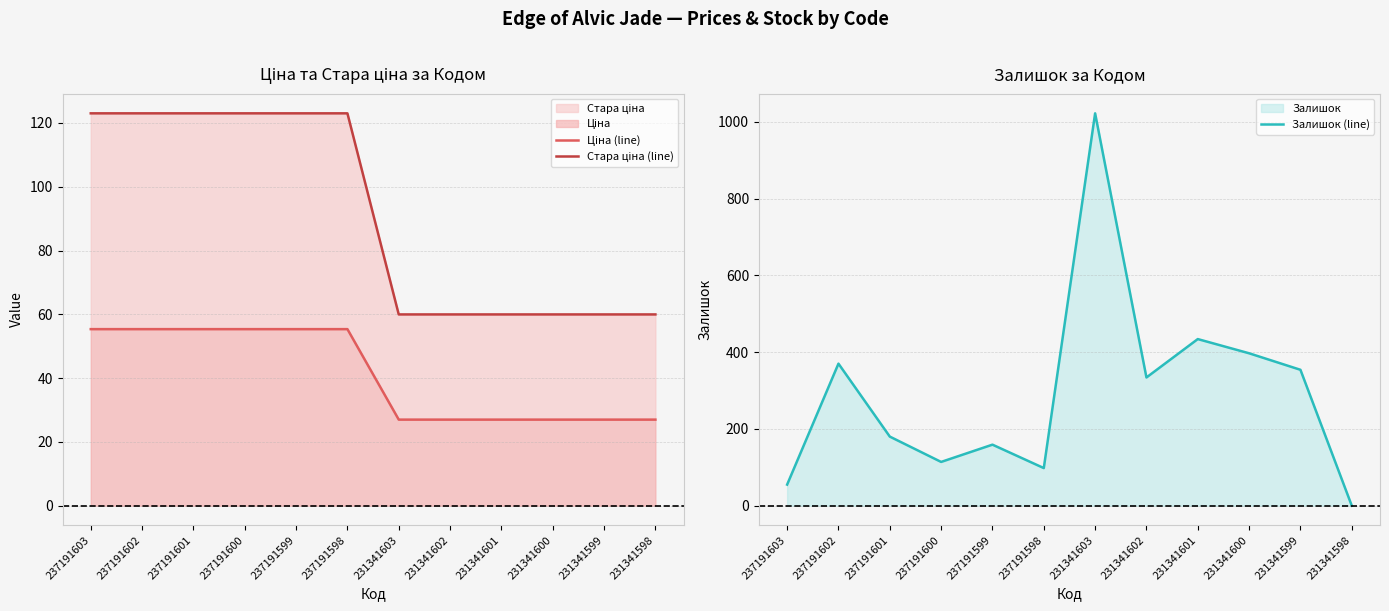

The value of Ціна (line) at 237191601 is 37.3. True or false?

False